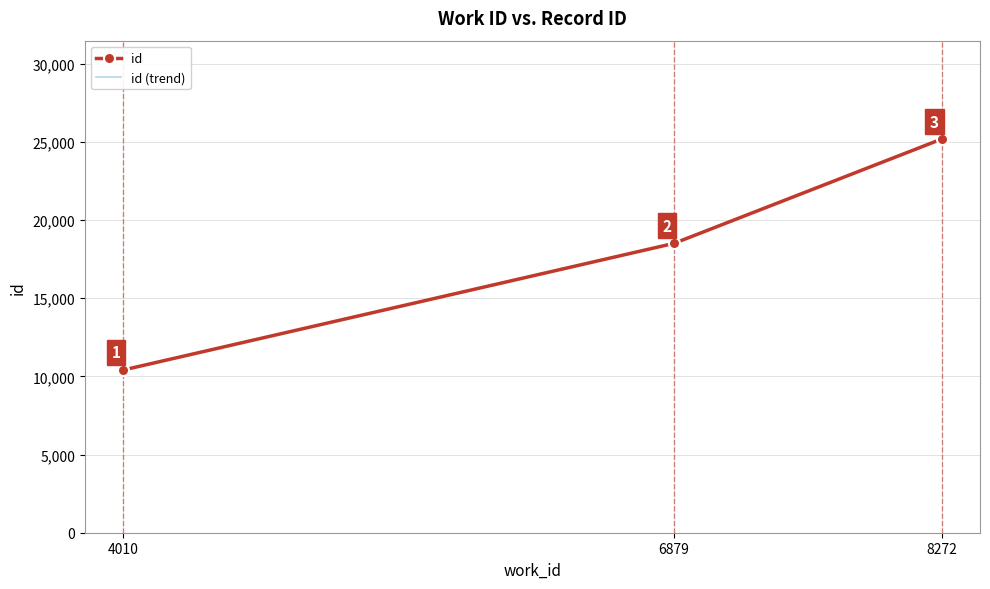

Which has a higher value, 8272 or 4010?

8272